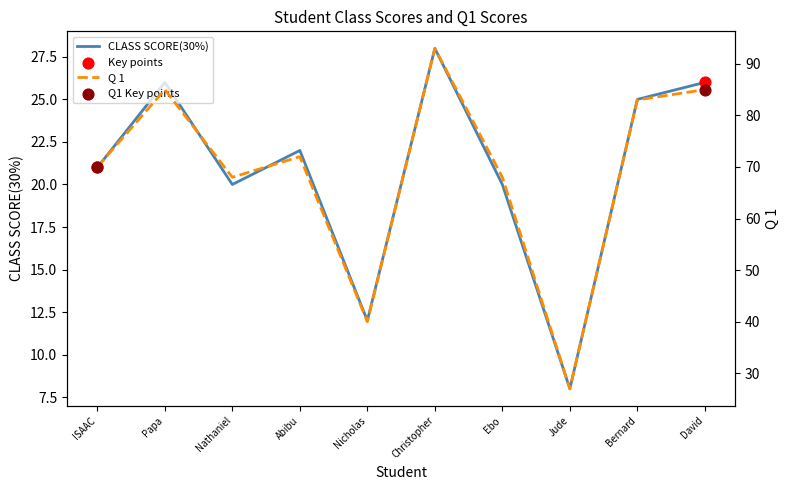

At which category is the sum across all series the highest?

Christopher